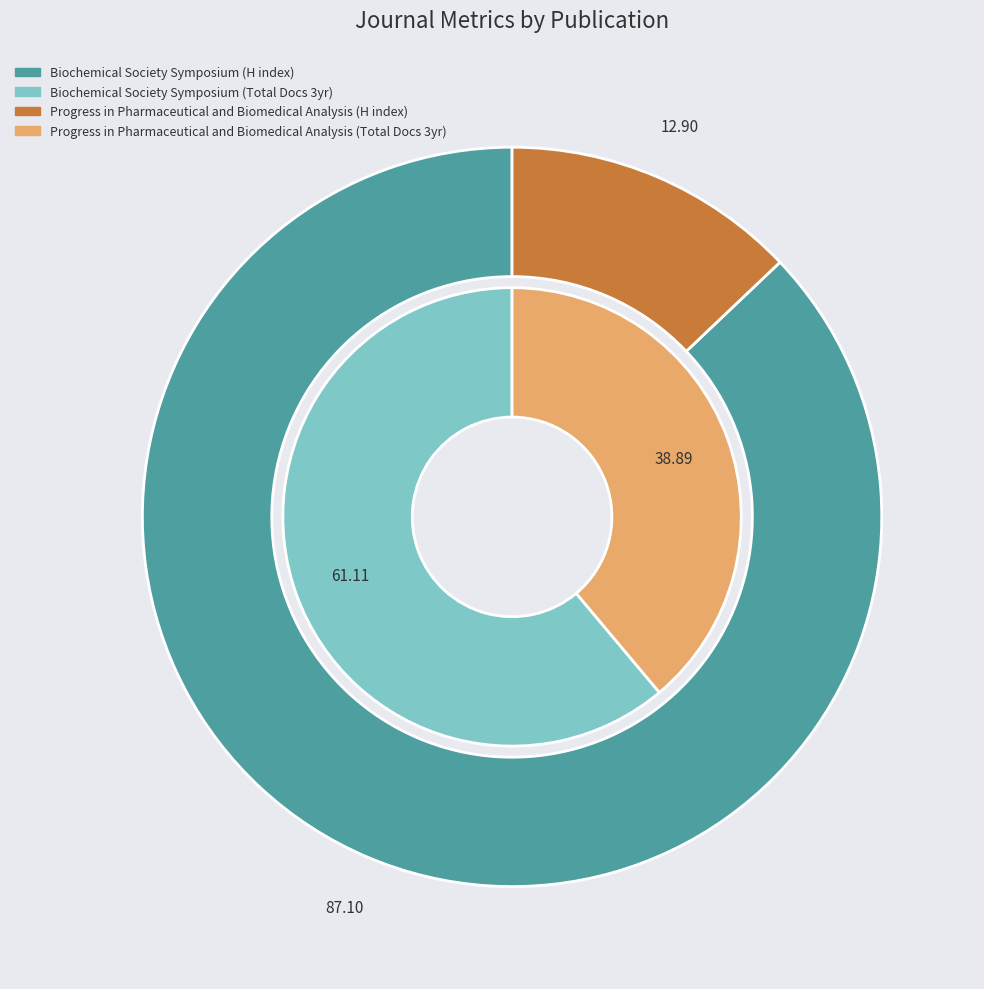

Which has a higher value, Progress in Pharmaceutical and Biomedical Analysis or Biochemical Society Symposium?

Biochemical Society Symposium